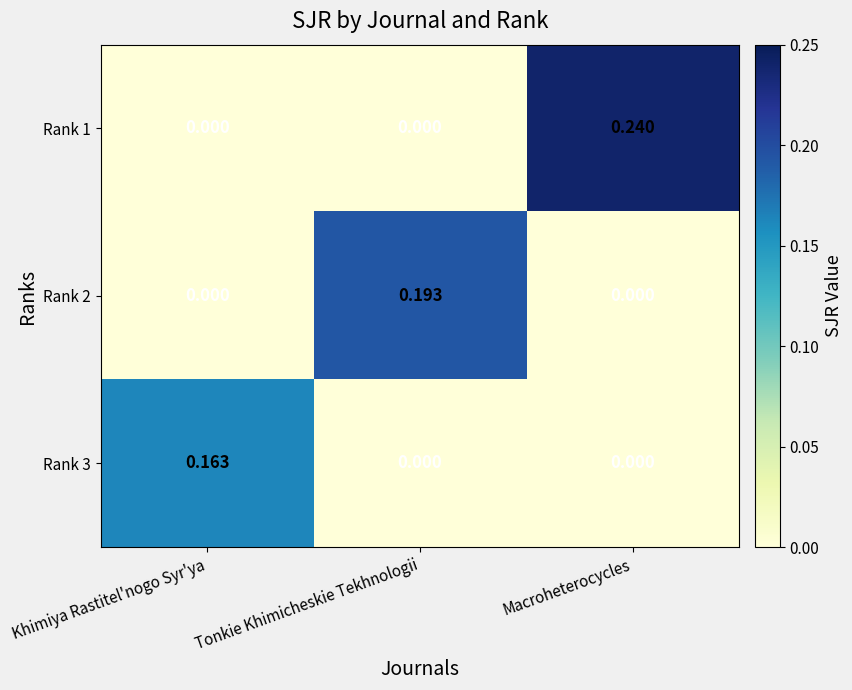

At how many categories does at least one series exceed 0?

3